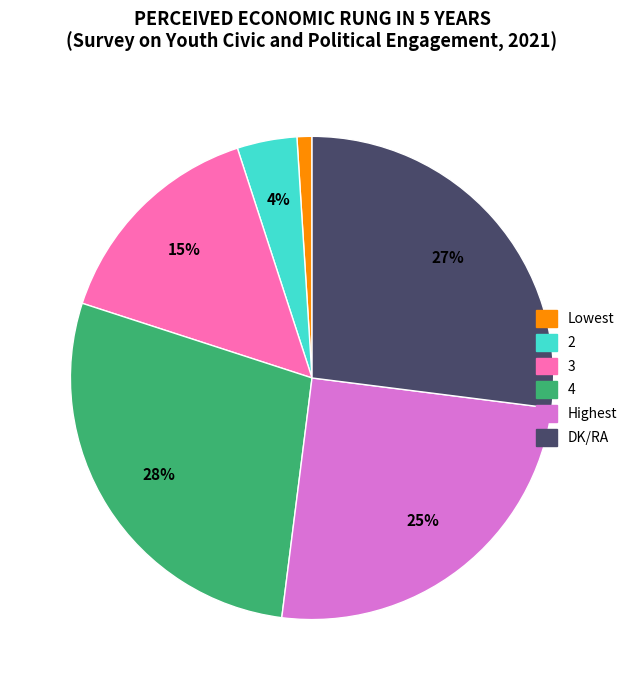

Is there a majority slice in this chart?

No